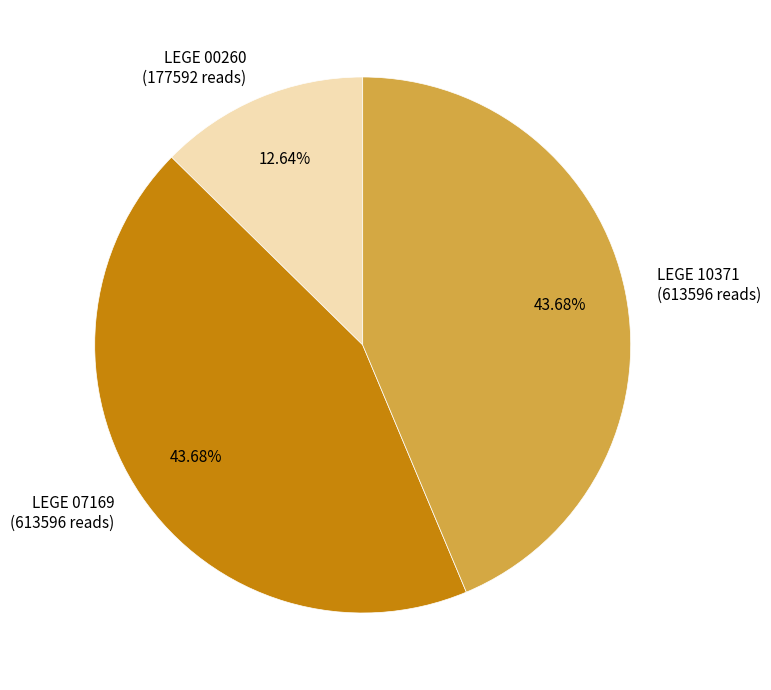

What percentage is the LEGE 10371 slice, to the nearest percent?

44%